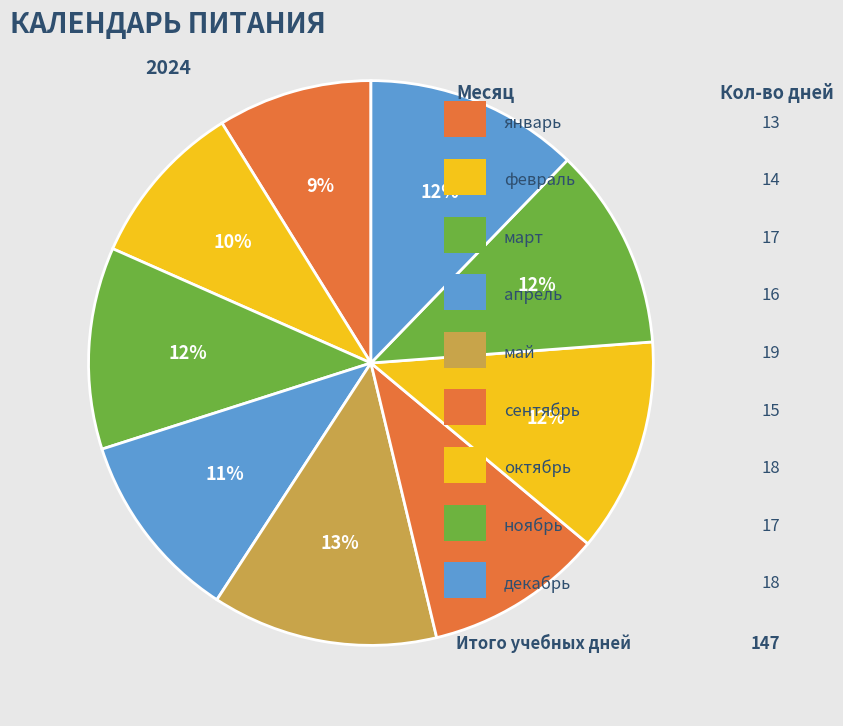

Count the number of slices in the pie.

9